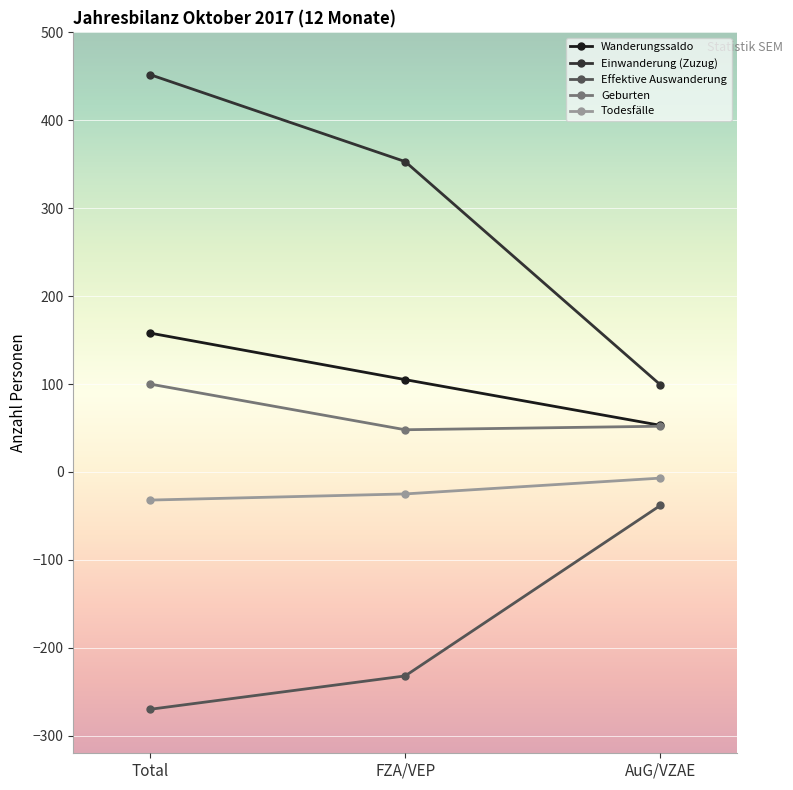

What is the label of the 1st point from the left?

Total